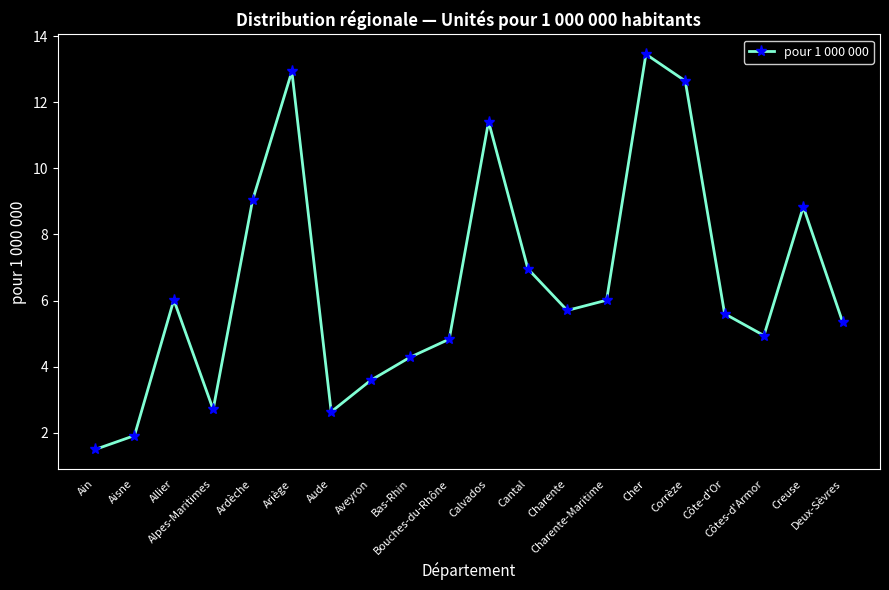

How many values are below 5?

8